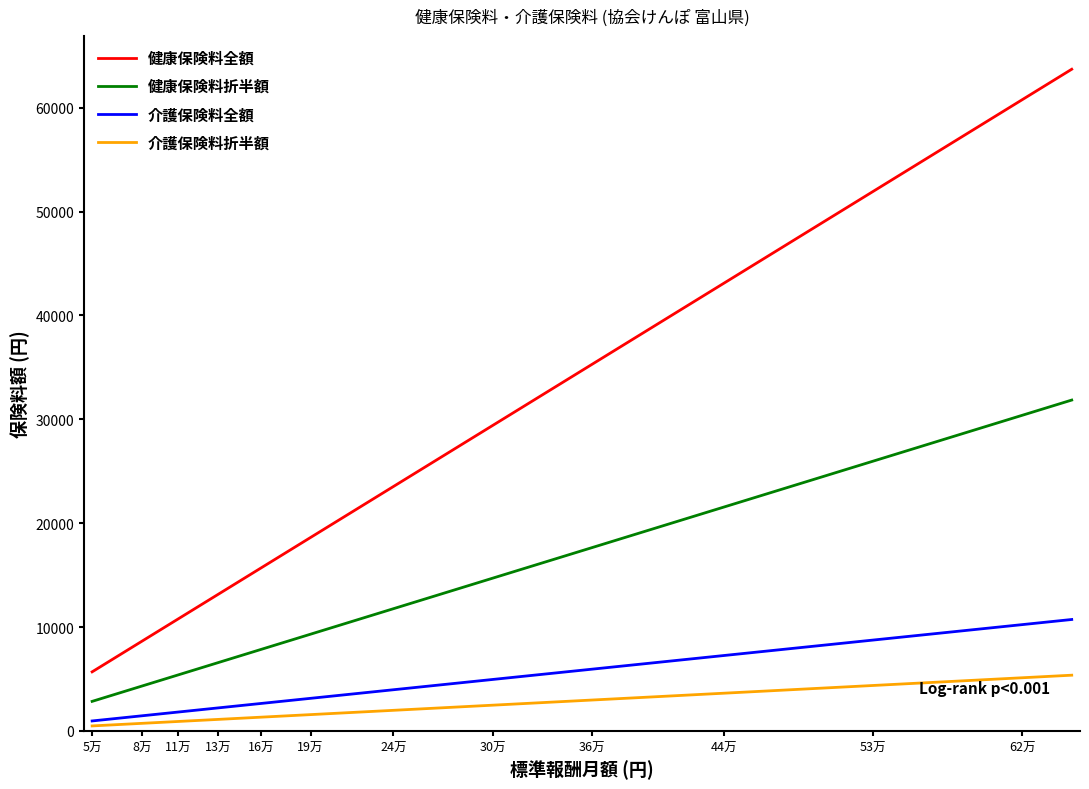

Which series has the largest range (max minus min)?

健康保険料全額